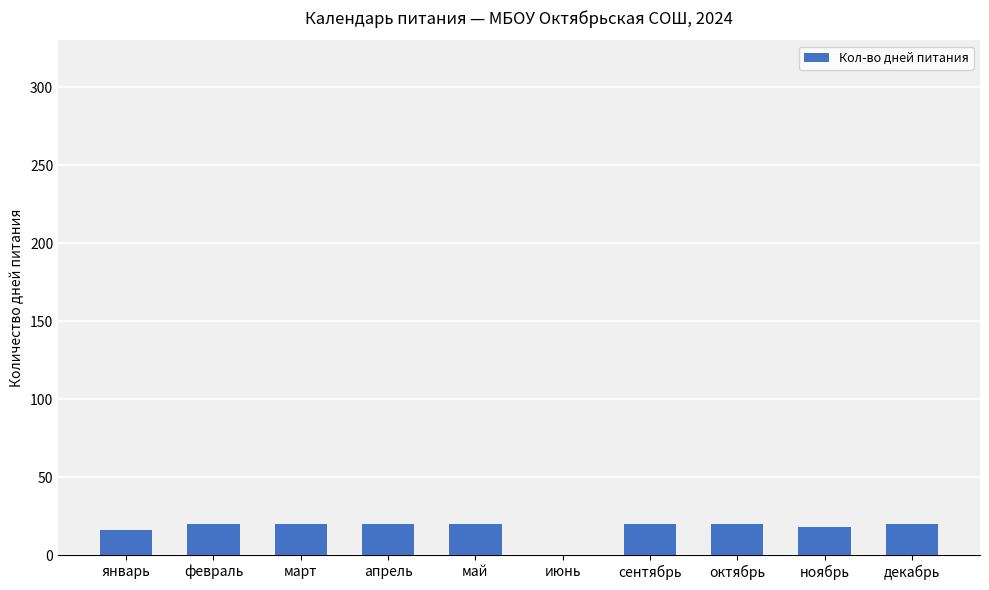

Is it true that the value at декабрь is 20?

True